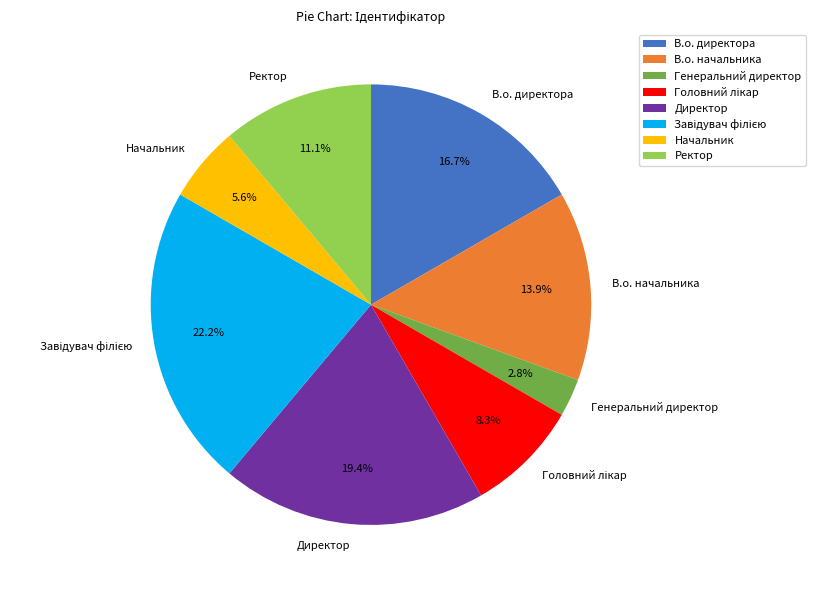

Combined, what portion of the pie is Директор and Начальник?

25.0%